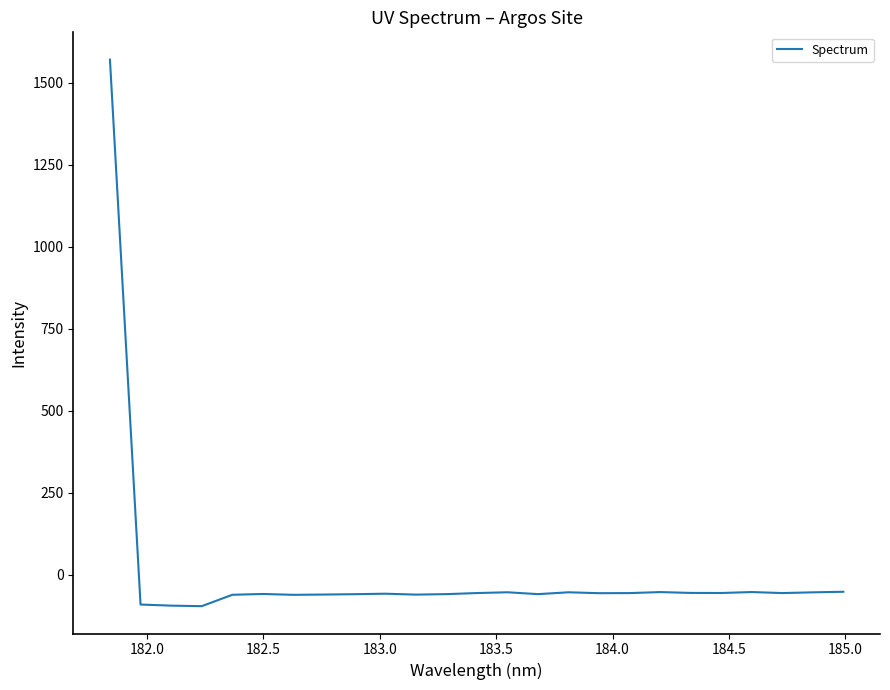

What is the smallest value displayed?

-96.2